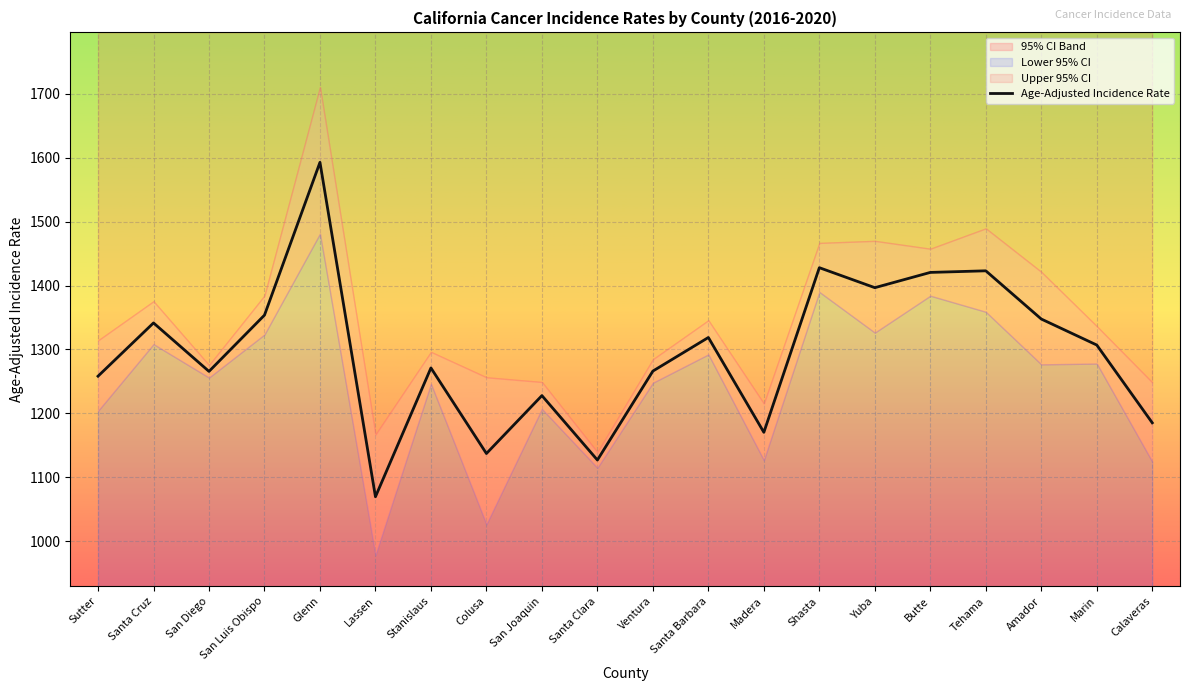

Rank the categories by value from lowest to highest.

Lassen, Santa Clara, Colusa, Madera, Calaveras, San Joaquin, Sutter, San Diego, Ventura, Stanislaus, Marin, Santa Barbara, Santa Cruz, Amador, San Luis Obispo, Yuba, Butte, Tehama, Shasta, Glenn